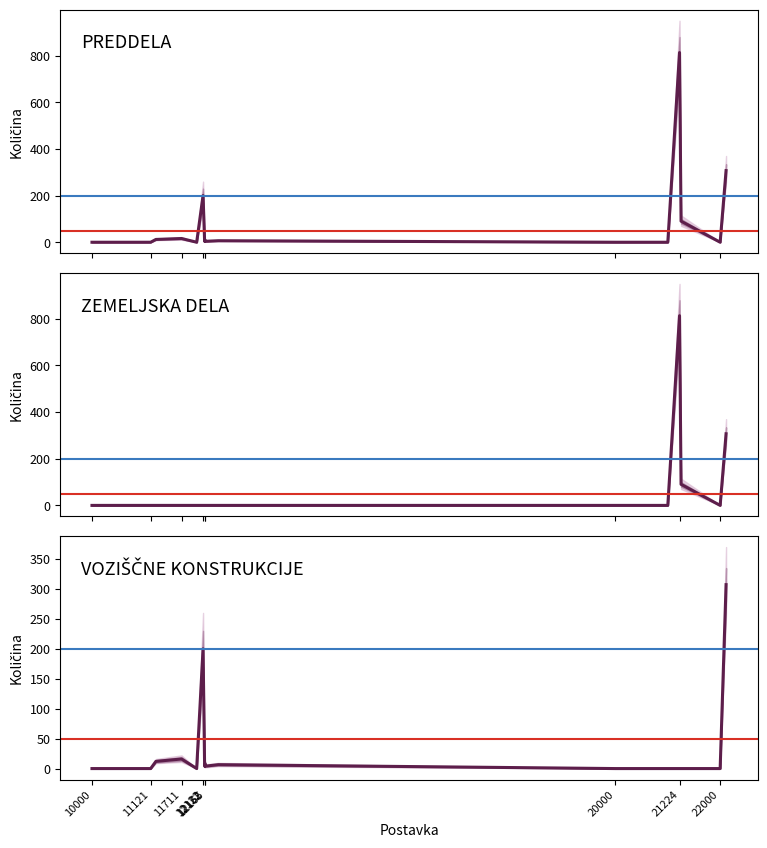

How many data points in ZEMELJSKA DELA are above 0?

3